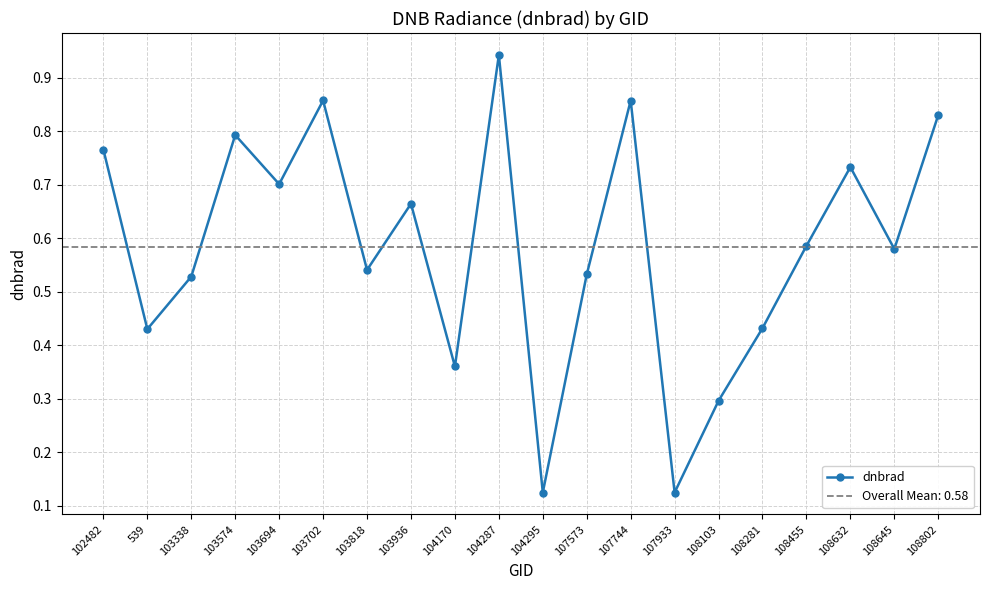

What is the label of the 6th point from the right?

108103